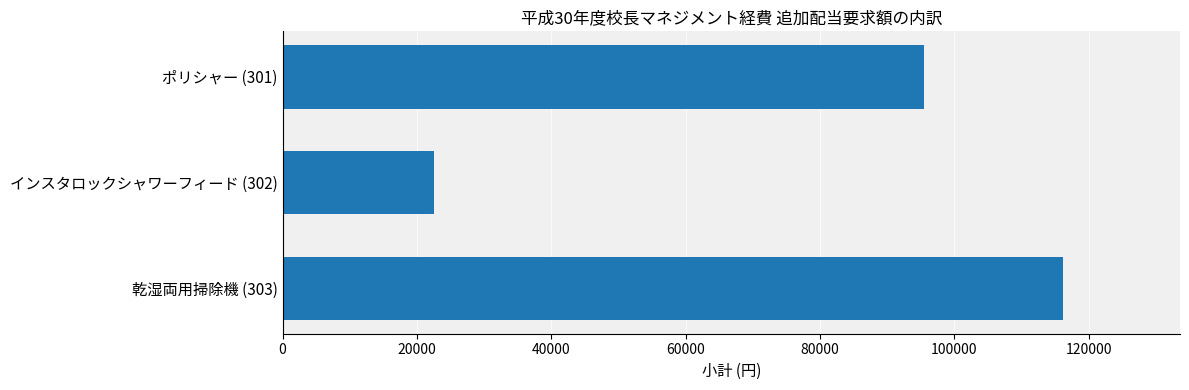

Does the chart contain stacked bars?

No